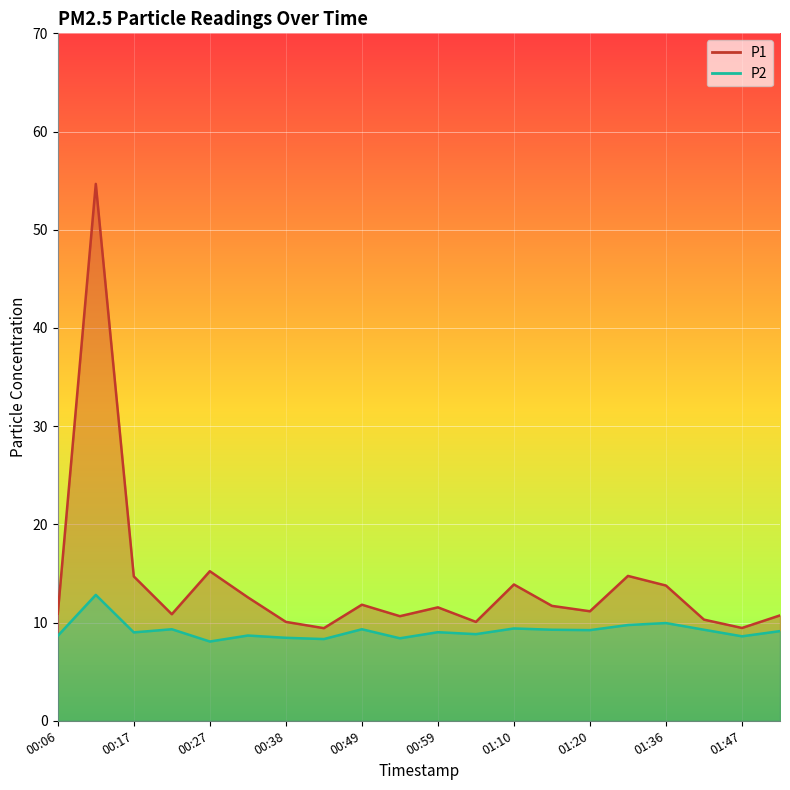

The value of P1 at 00:49 is 11.8. True or false?

True